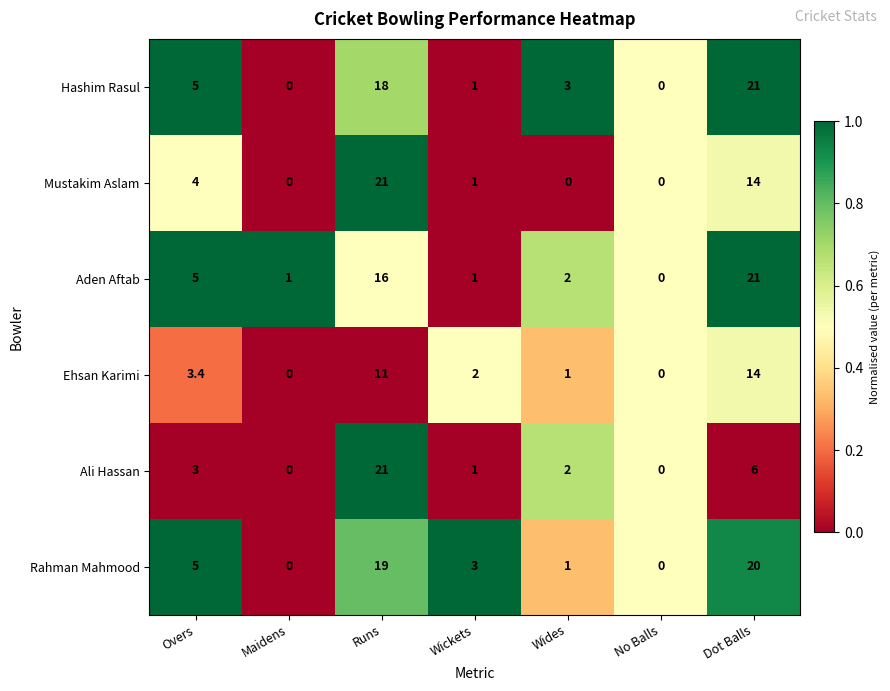

Which series changed the most between Maidens and No Balls?

Aden Aftab